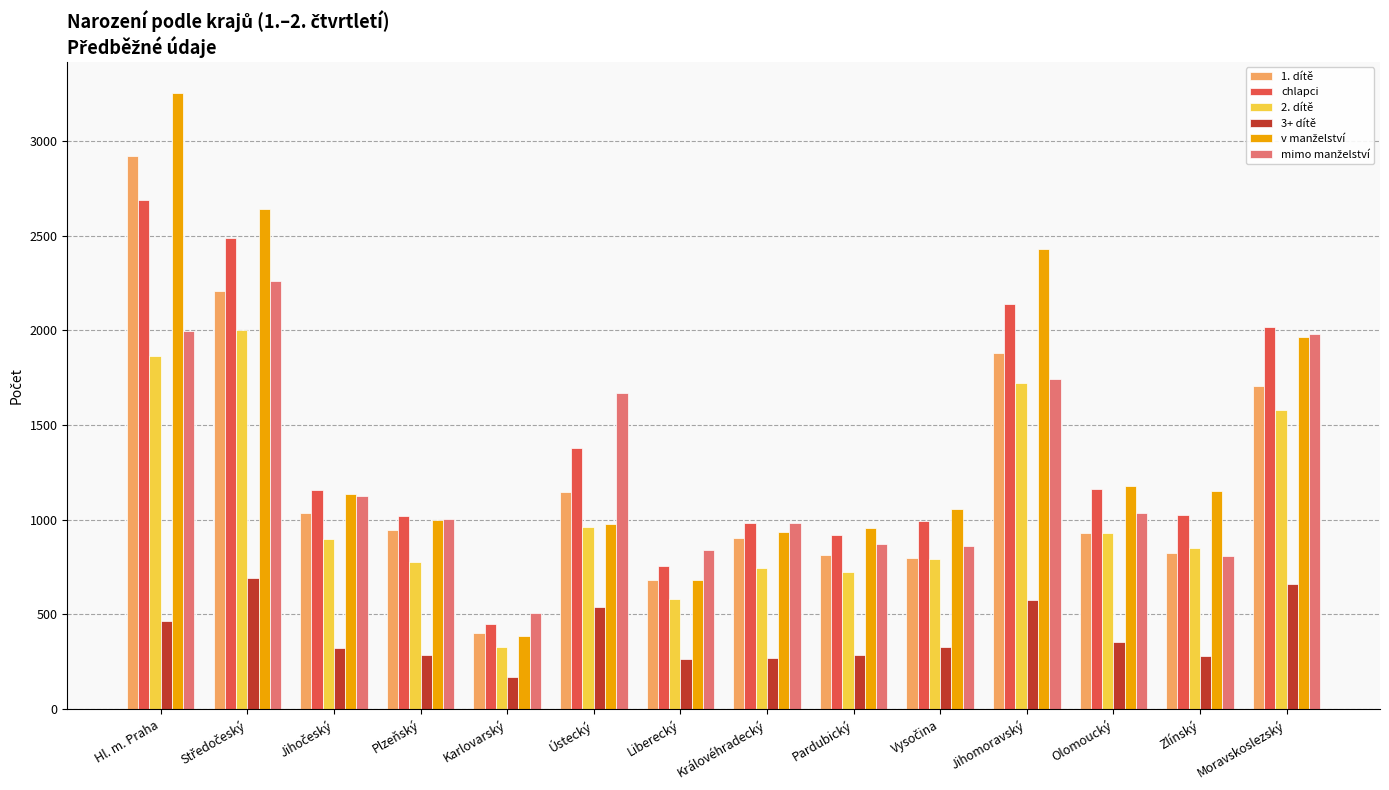

At which category is the sum across all series the highest?

Hl. m. Praha